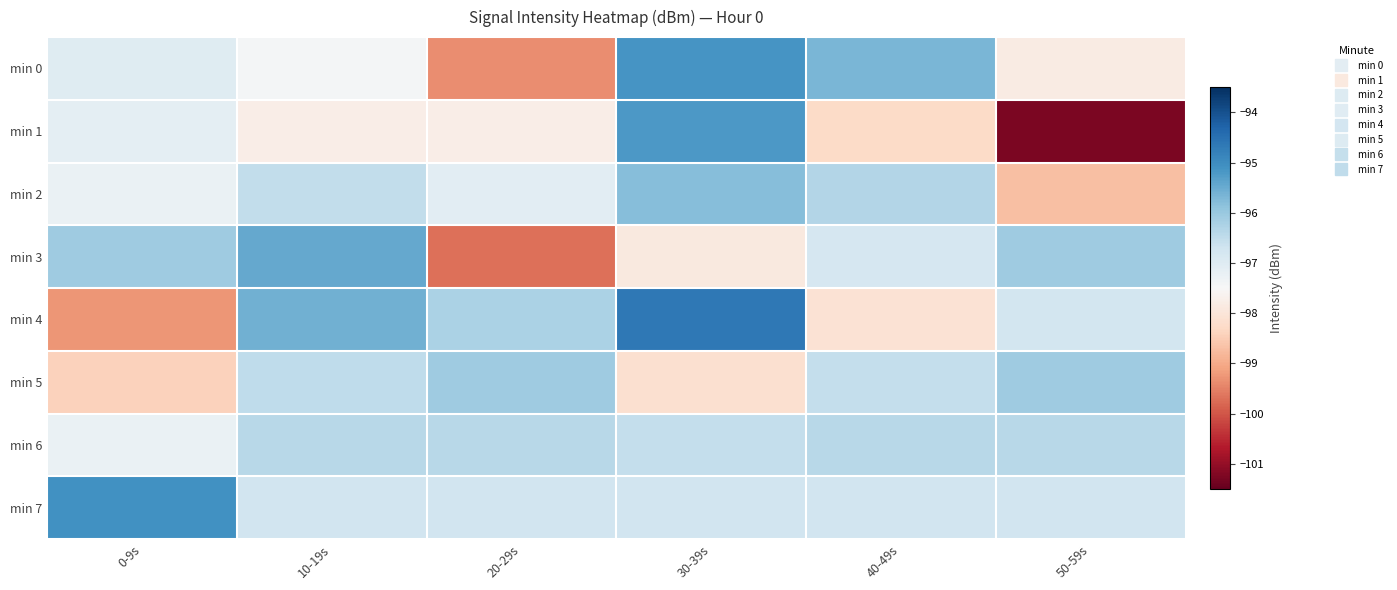

At which category is the sum across all series the highest?

30-39s